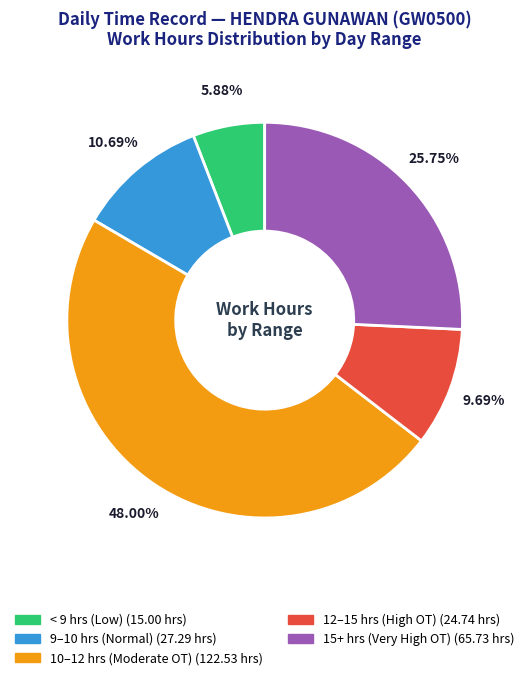

Combined, do 15+ hrs (Very High OT) (65.73 hrs) and 12–15 hrs (High OT) (24.74 hrs) account for over 50%?

No